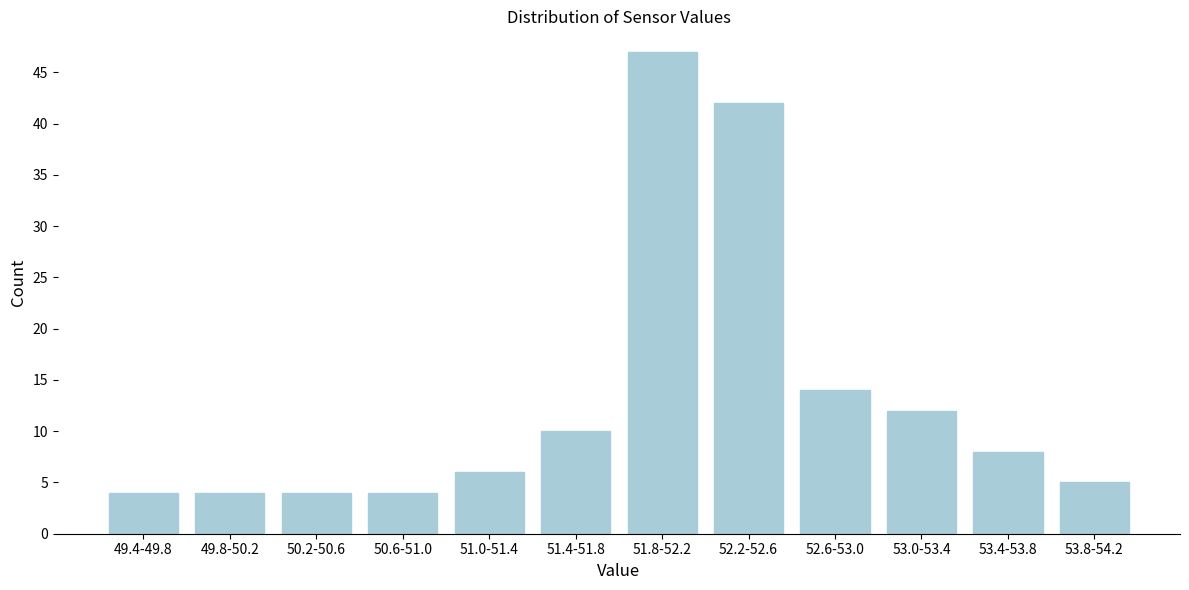

Reading right to left, extract all data points from this chart.

53.8-54.2=5	53.4-53.8=8	53.0-53.4=12	52.6-53.0=14	52.2-52.6=42	51.8-52.2=47	51.4-51.8=10	51.0-51.4=6	50.6-51.0=4	50.2-50.6=4	49.8-50.2=4	49.4-49.8=4